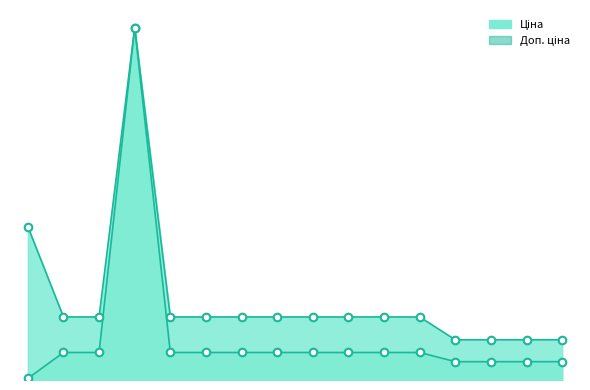

Which series contains the highest Y value?

Ціна